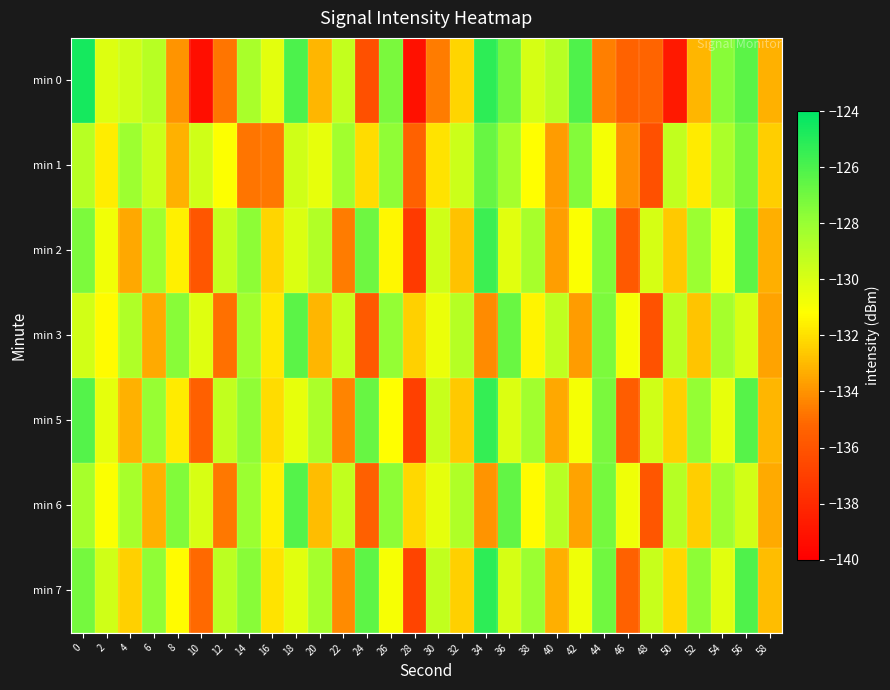

At which category does the chart reach its minimum across all series?

10